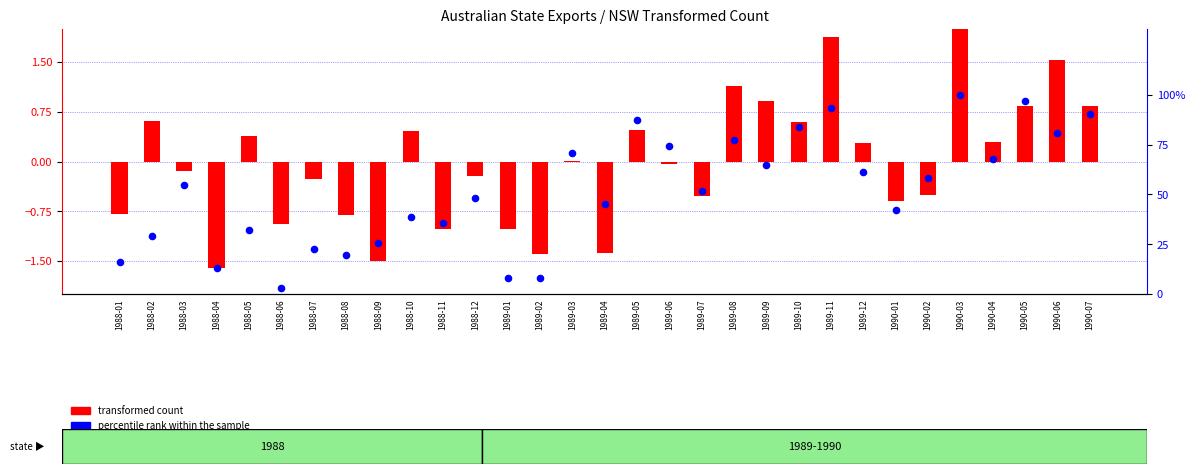

What are all the series names shown in the legend?

transformed count, percentile rank within the sample